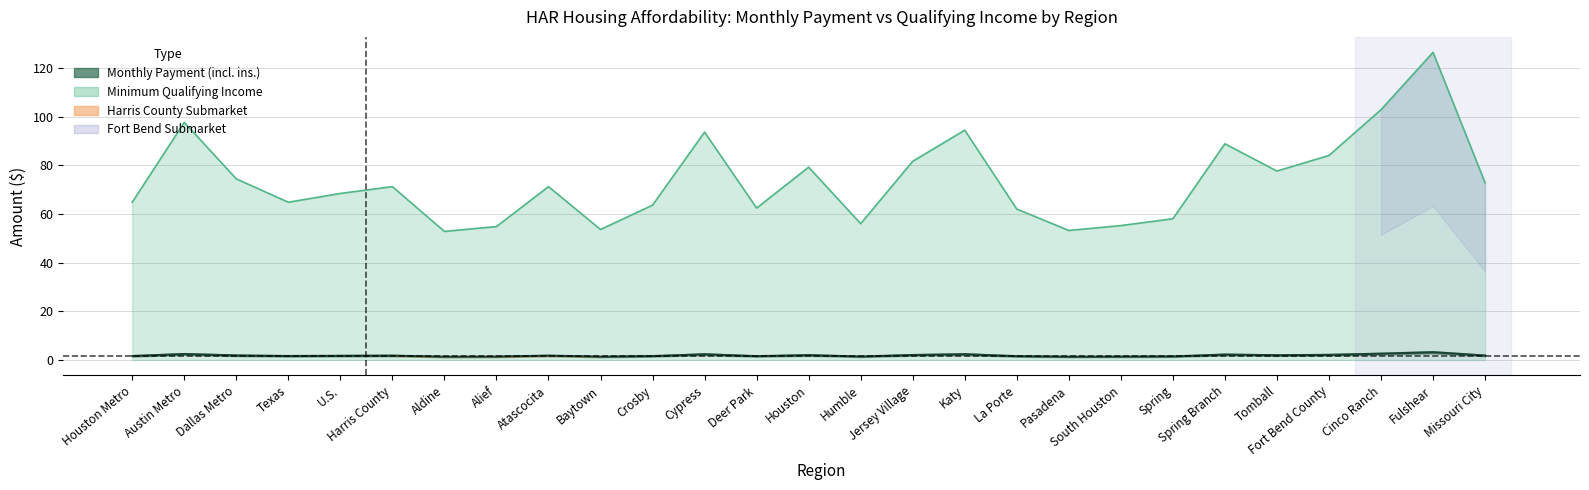

What is the total value across all series at Austin Metro?

100.0